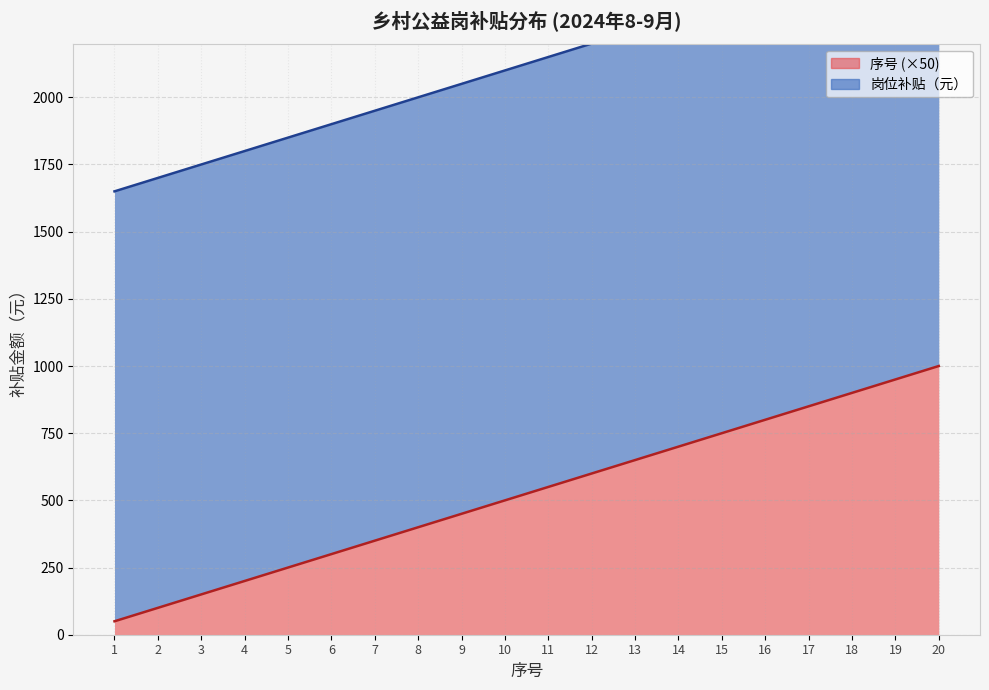

What is the ratio of the value at 16 to the value at 12?

1.3